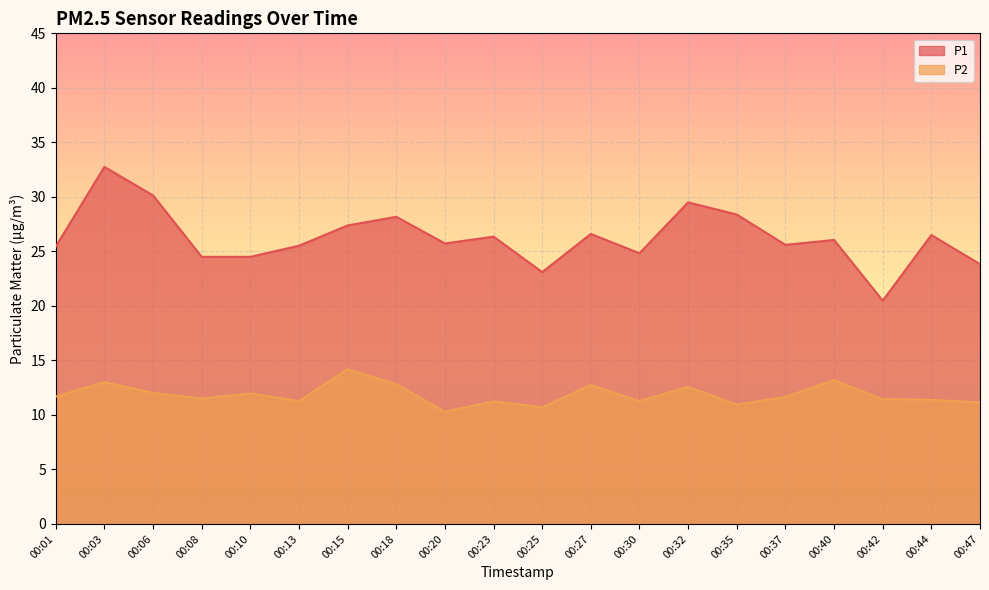

True or false: P2 and P1 cross at least once.

False